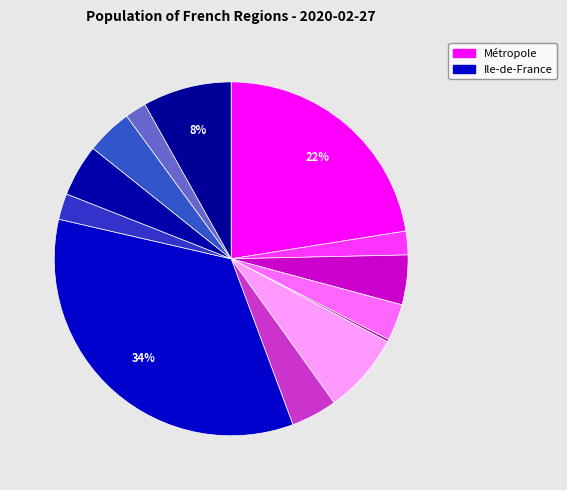

What is the largest slice in the pie chart?

Ile-de-France